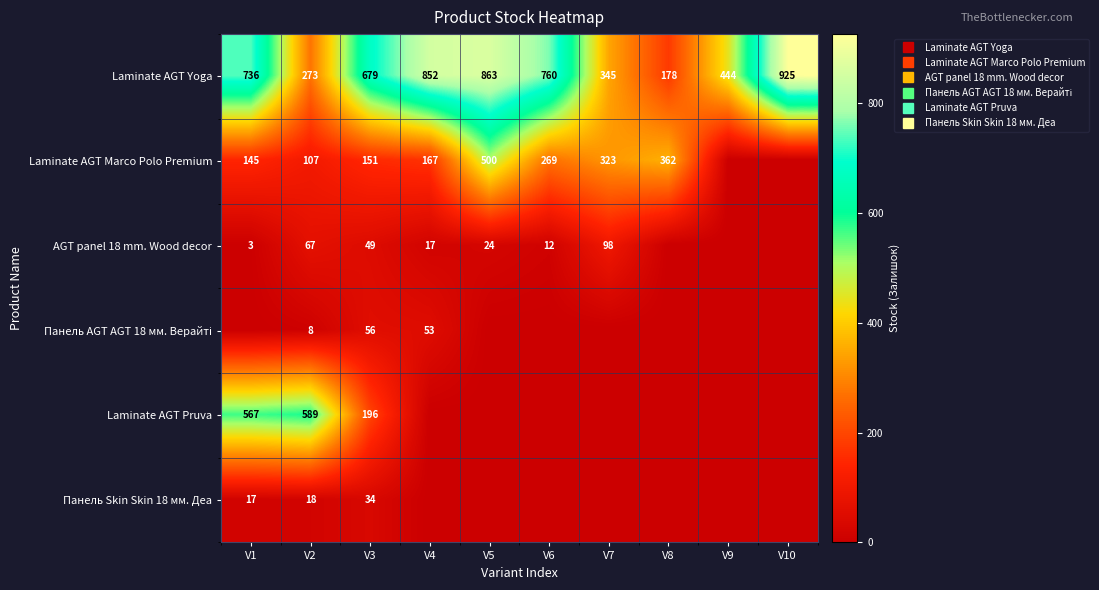

At V5, list the series in order from smallest to largest.

Панель AGT AGT 18 мм. Верайті, Laminate AGT Pruva, Панель Skin Skin 18 мм. Деа, AGT panel 18 mm. Wood decor, Laminate AGT Marco Polo Premium, Laminate AGT Yoga